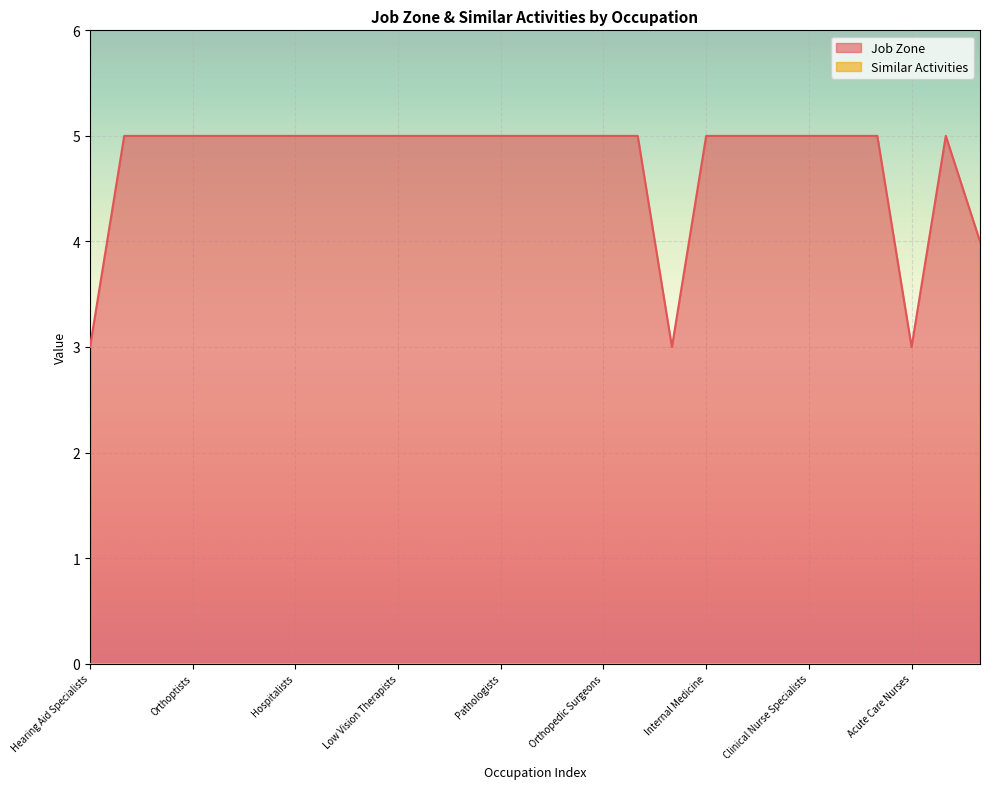

What is the smallest value displayed?

0